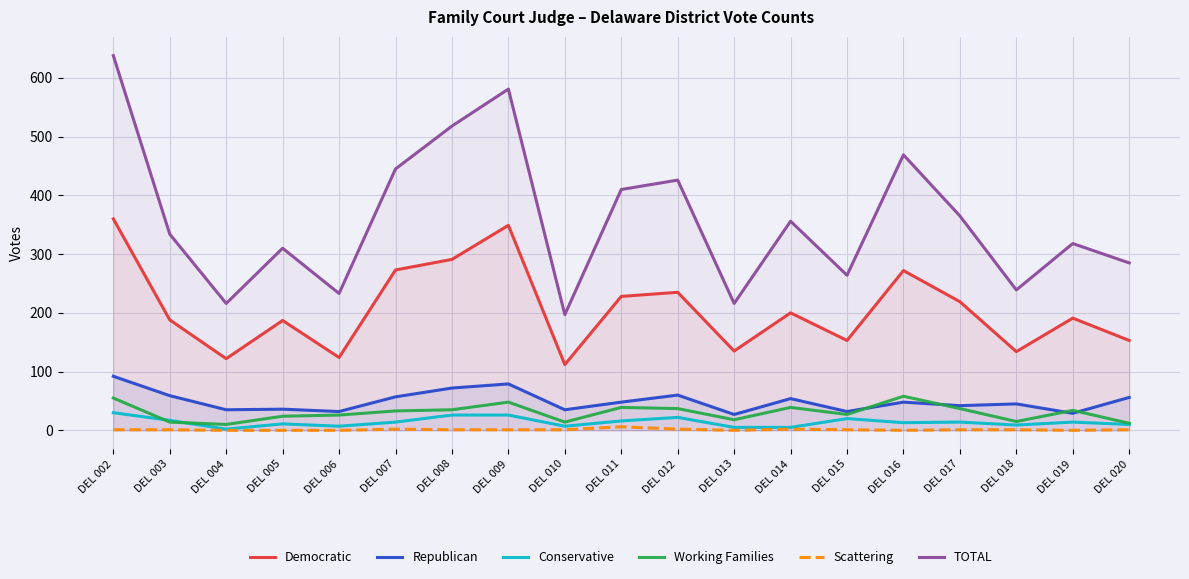

At how many categories does at least one series exceed 486?

3